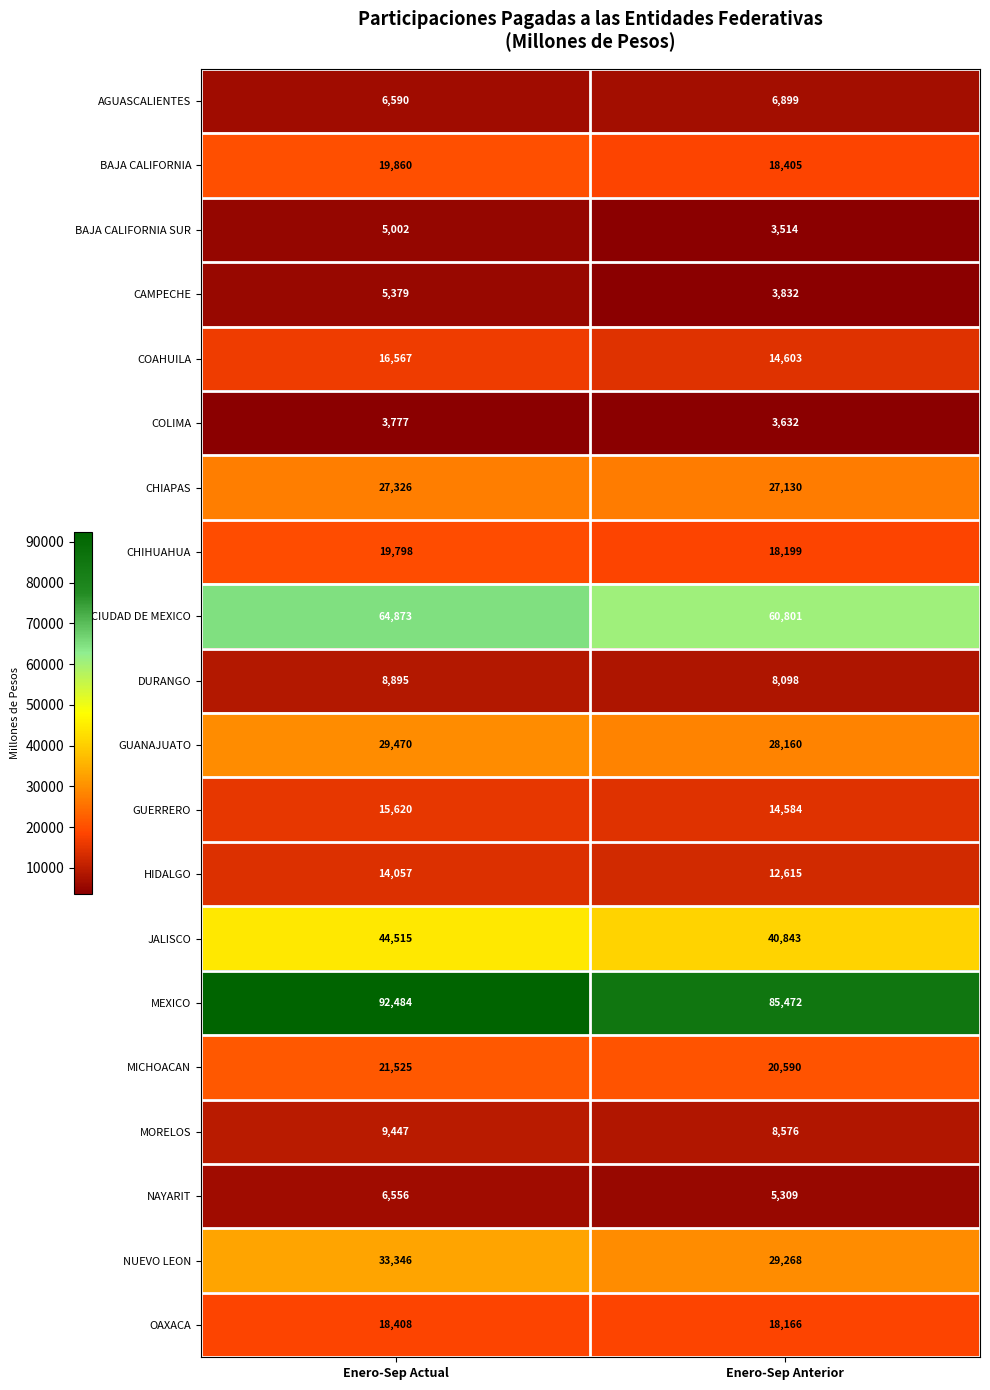

What is the sum of all CIUDAD DE MEXICO values?

125674